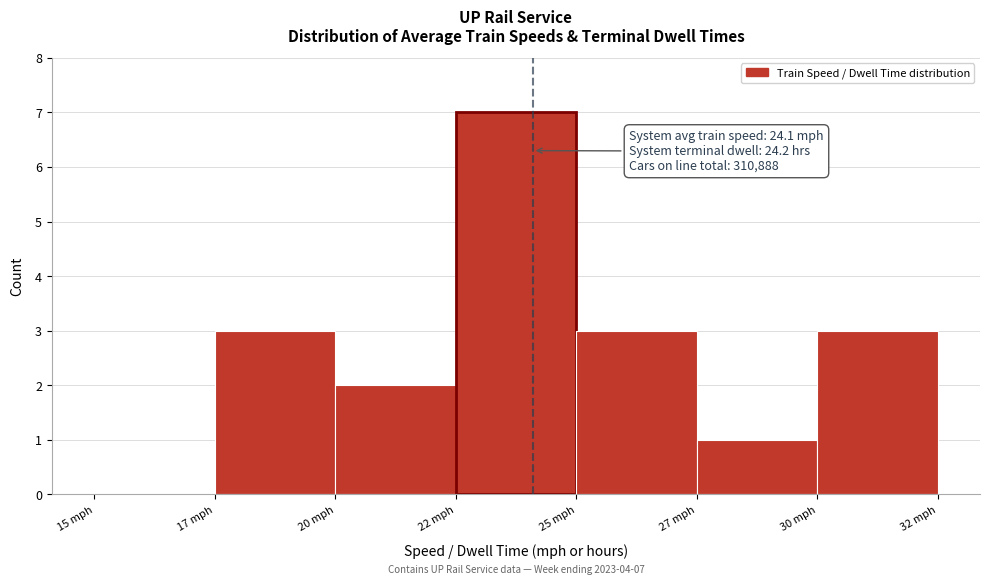

Reading left to right, transcribe all the data shown in this chart.

15 mph=0	17 mph=3	20 mph=2	22 mph=7	25 mph=3	27 mph=1	30 mph=3